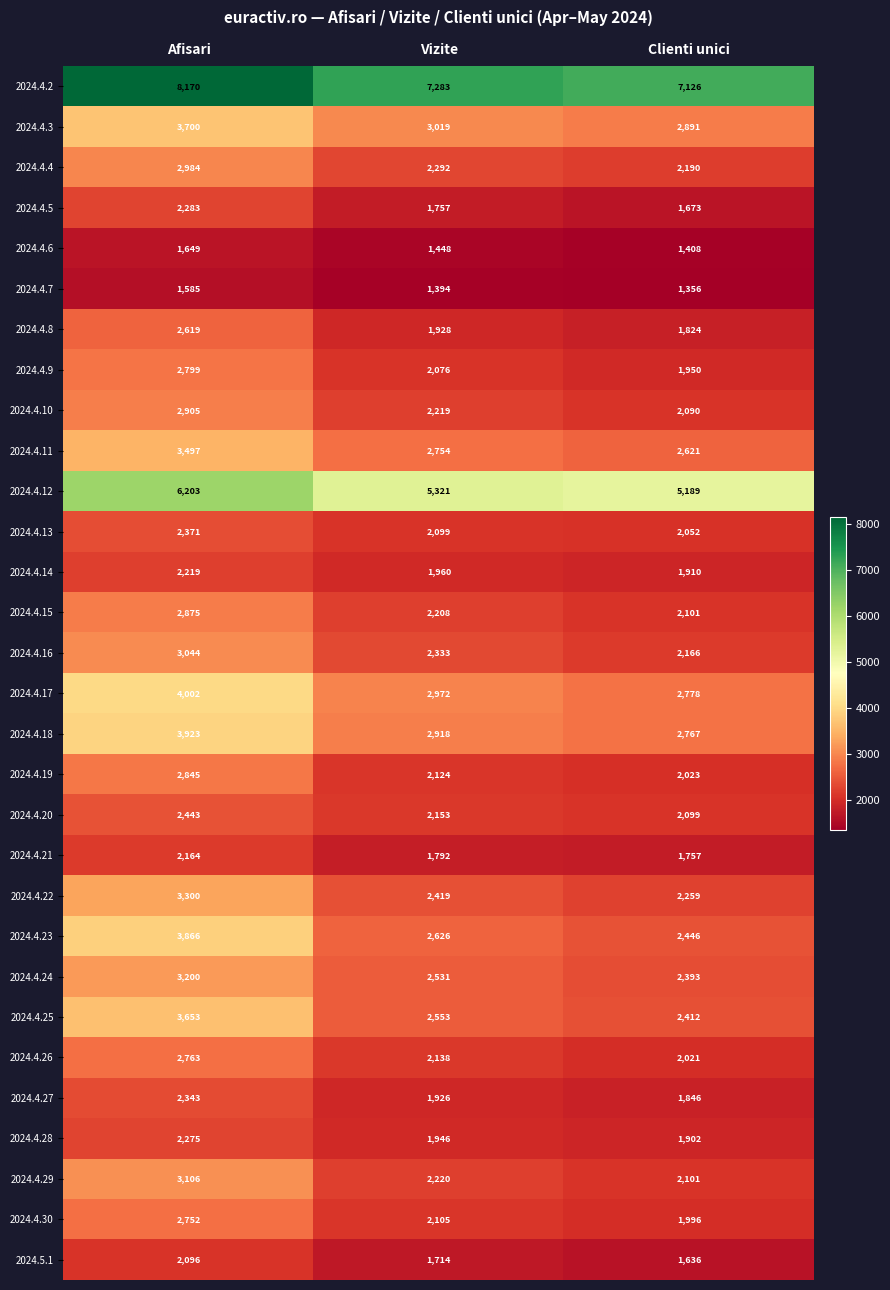

Count the number of data series in this chart.

30